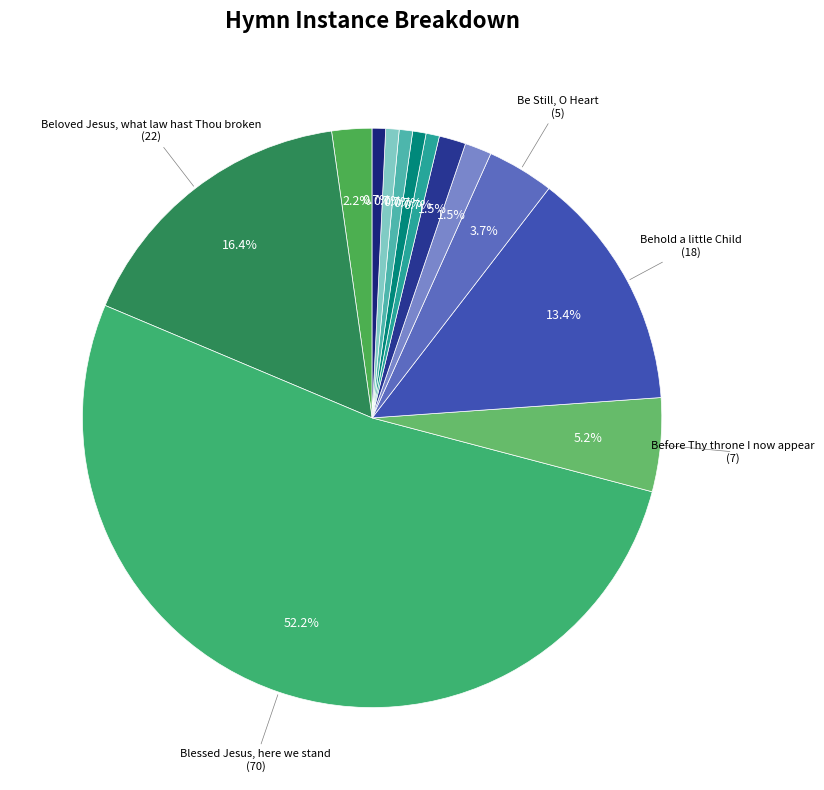

What is the largest slice in the pie chart?

Blessed Jesus, here we stand